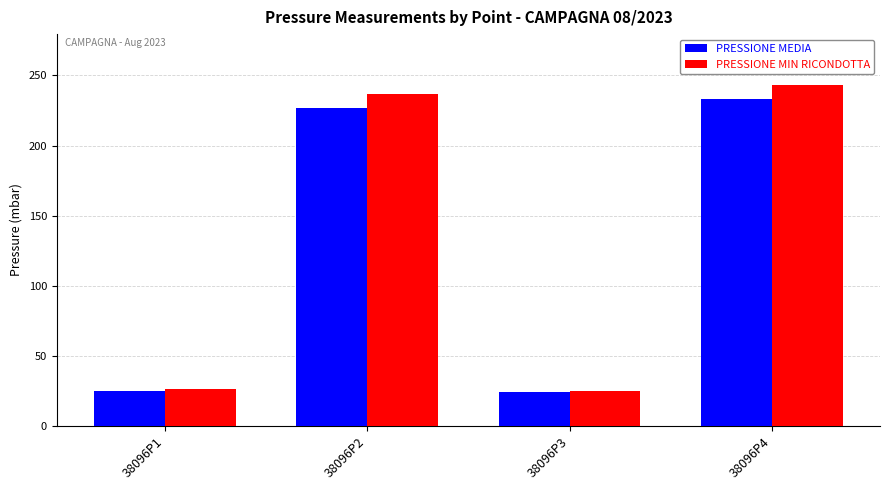

The PRESSIONE MEDIA series shows 33 at 38096P3. True or false?

False